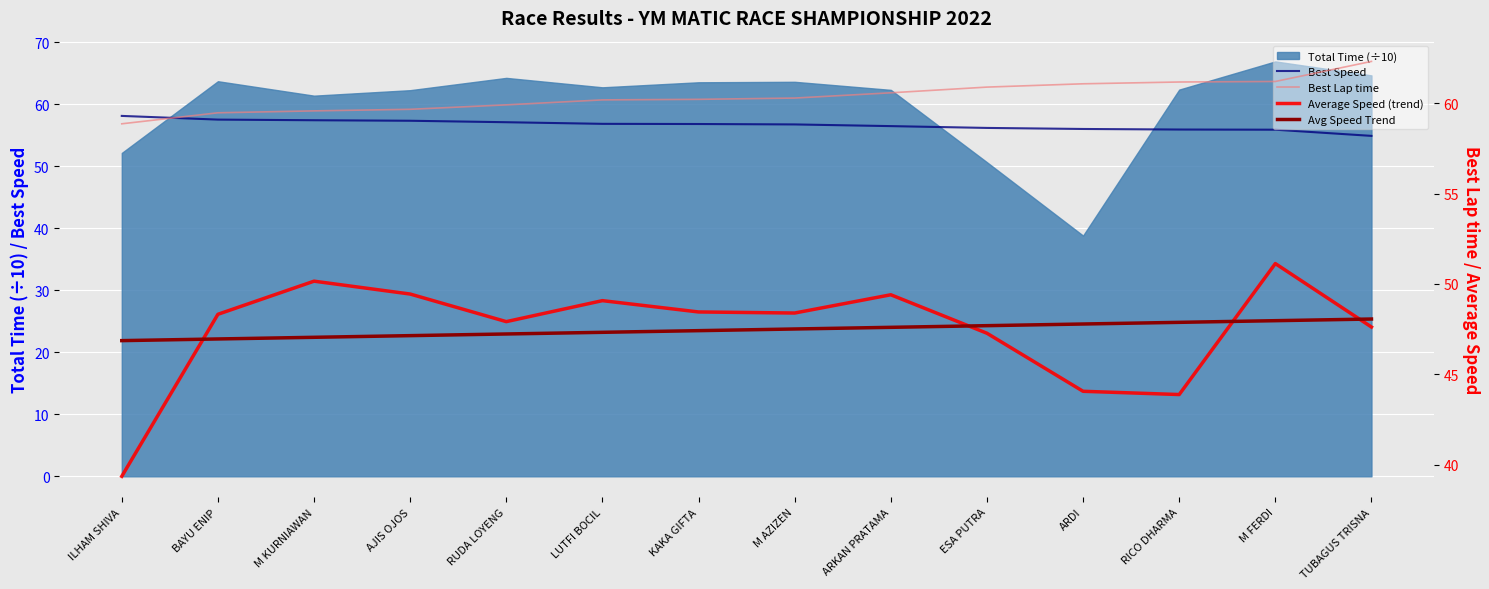

Reading left to right, extract all data points from this chart.

Best Speed: 58.1	57.5	57.4	57.3	57.1	56.8	56.8	56.7	56.5	56.2	56.0	55.9	55.9	54.9
Best Lap time: 58.9	59.5	59.6	59.7	59.9	60.2	60.2	60.3	60.6	60.9	61.1	61.2	61.2	62.3
Average Speed (trend): 39.4	48.3	50.2	49.4	47.9	49.1	48.4	48.4	49.4	47.3	44.1	43.9	51.1	47.6
Avg Speed Trend: 46.9	47.0	47.0	47.1	47.2	47.3	47.4	47.5	47.6	47.7	47.8	47.9	48.0	48.1